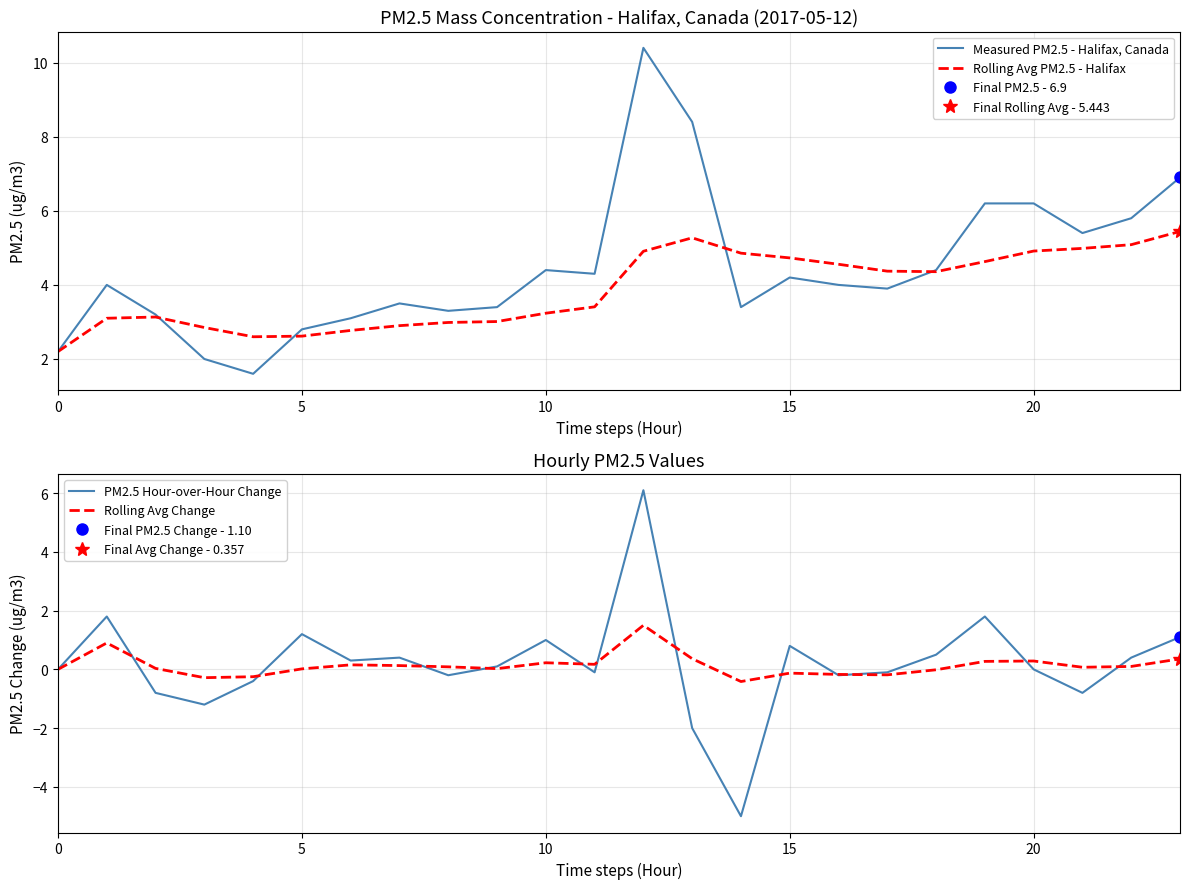

What is the sum of all Rolling Avg Change values?

3.2